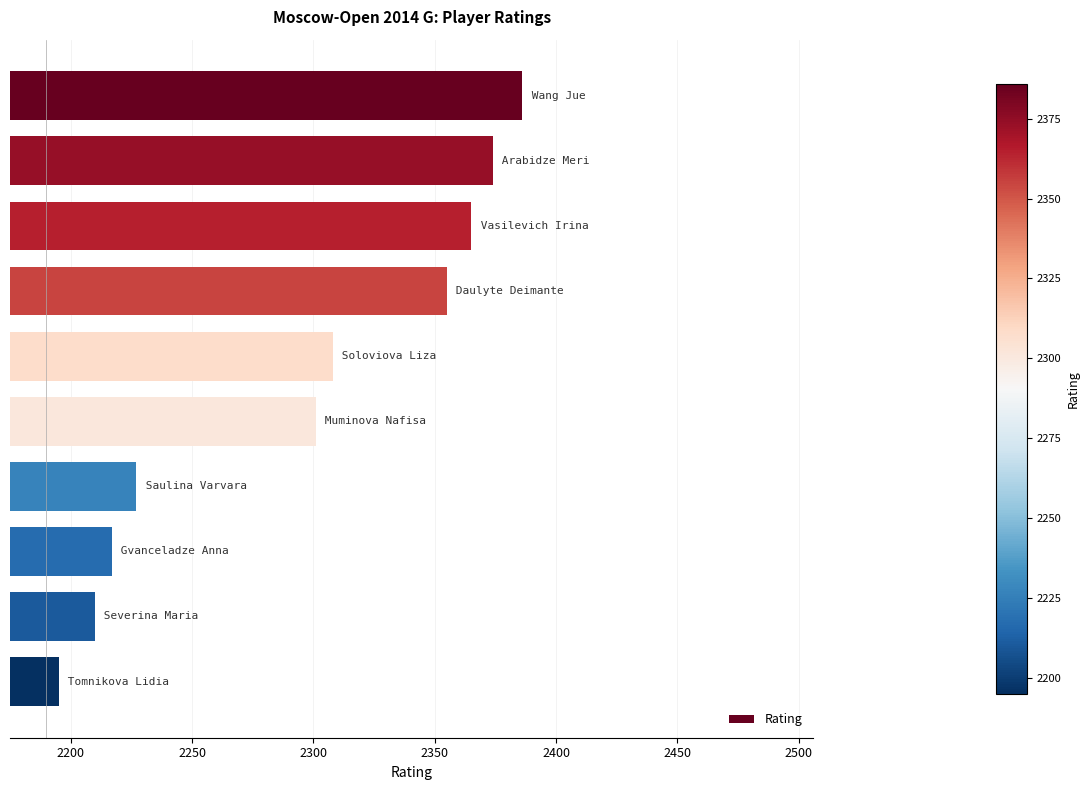

What is the value of the 5th bar from the top?

2308